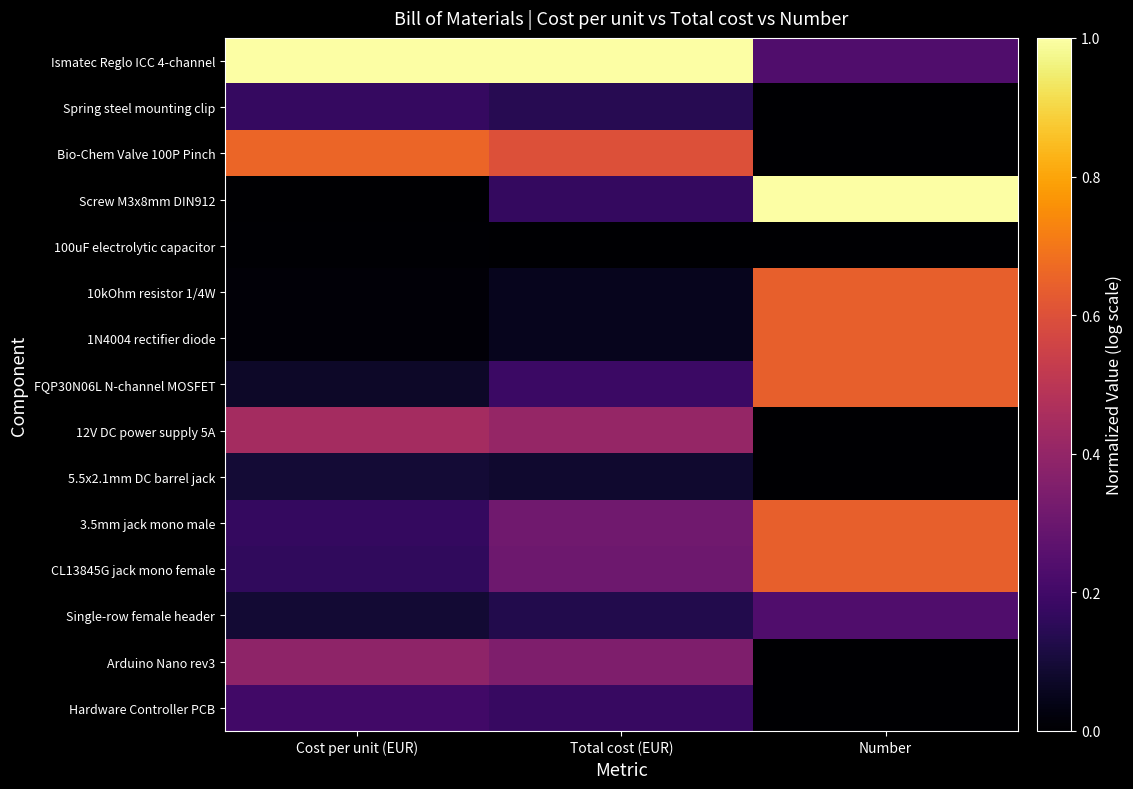

Which label corresponds to the largest value in the chart?

Number